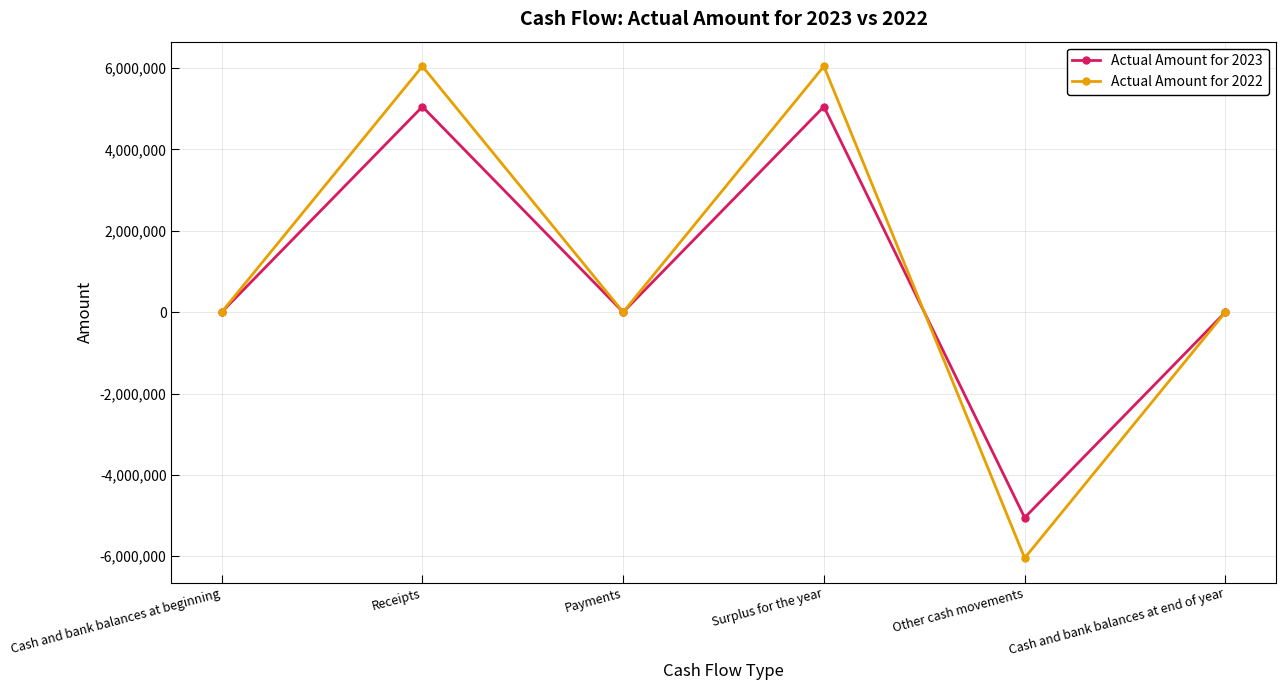

Reading right to left, extract all data points from this chart.

Actual Amount for 2023: Cash and bank balances at end of year=0	Other cash movements=-5050338	Surplus for the year=5050338	Payments=0	Receipts=5050338	Cash and bank balances at beginning=0
Actual Amount for 2022: Cash and bank balances at end of year=0	Other cash movements=-6043497	Surplus for the year=6043497	Payments=0	Receipts=6043497	Cash and bank balances at beginning=0